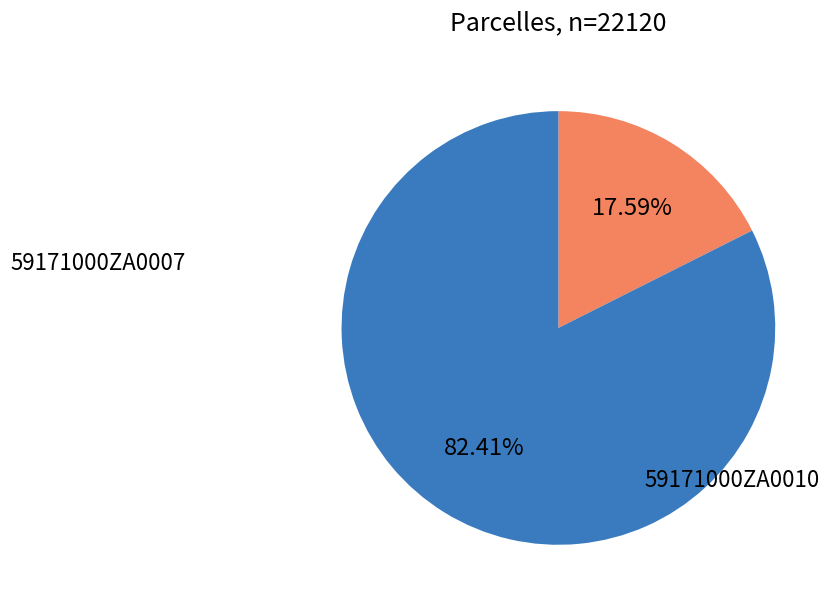

Which has a higher value, 59171000ZA0010 or 59171000ZA0007?

59171000ZA0010